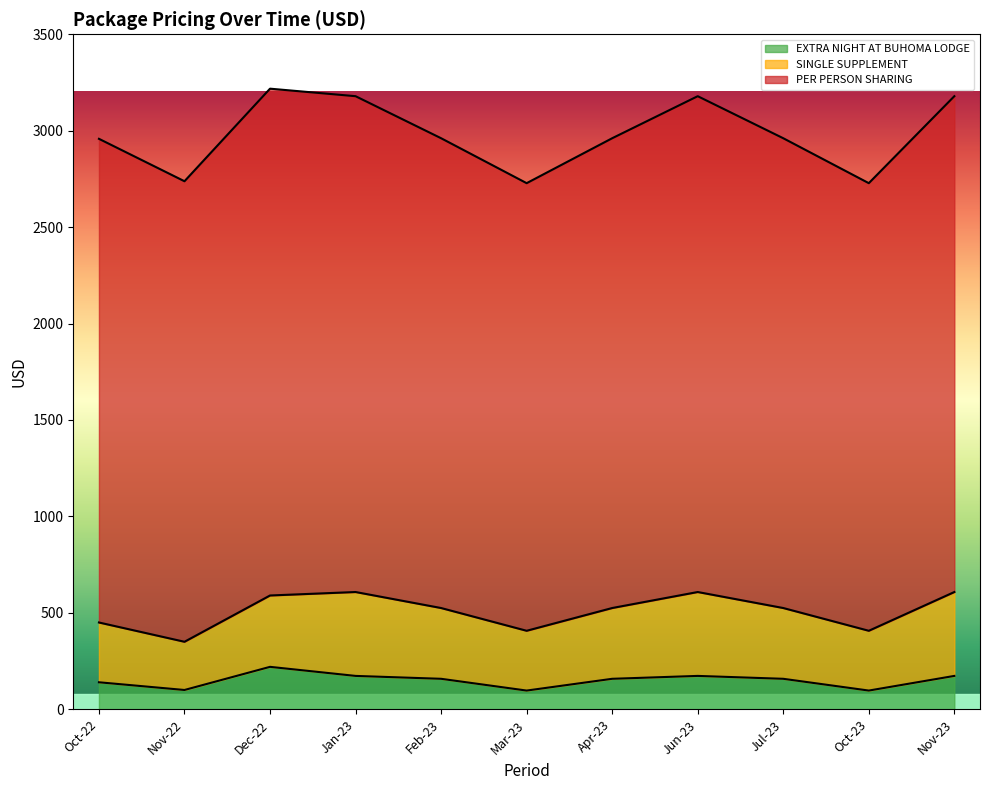

Which series changed the most between Jan-23 and Apr-23?

PER PERSON SHARING